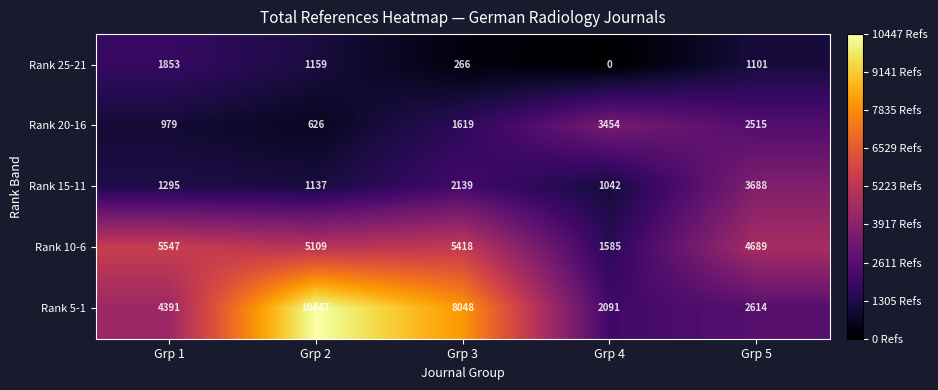

What is the lowest value of the Rank 20-16 series?

626